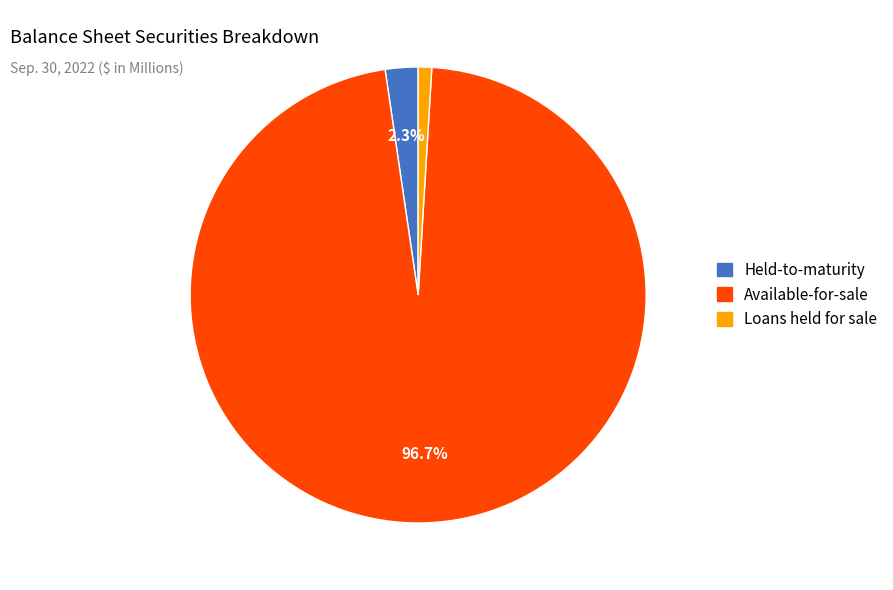

Do Held-to-maturity and Loans held for sale together represent more than half of the pie?

No